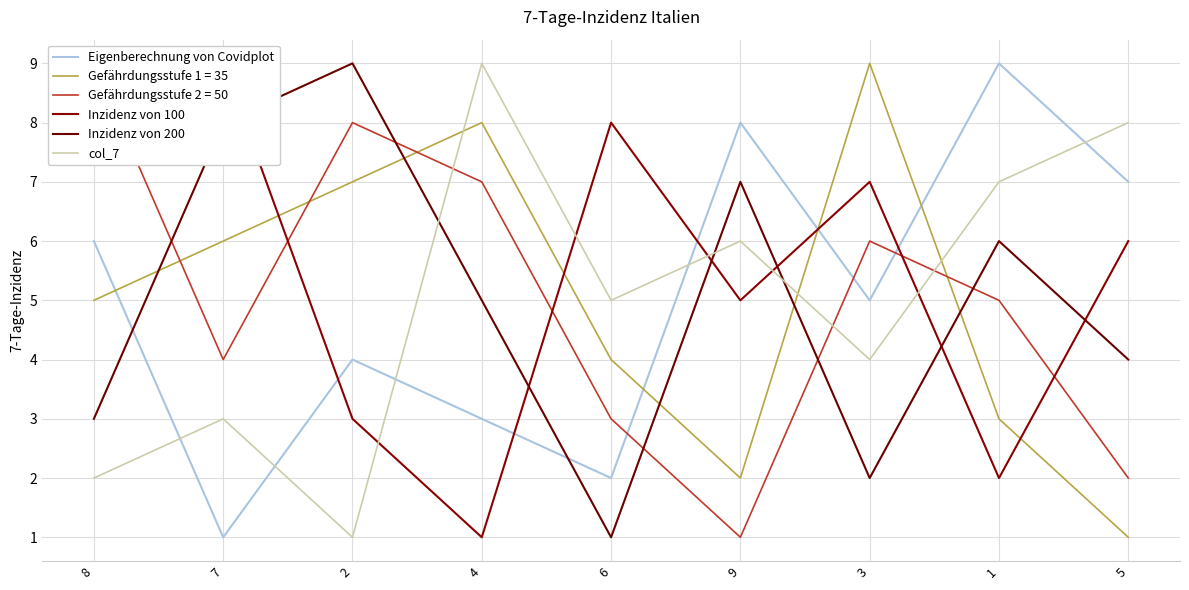

What is the value of the Eigenberechnung von Covidplot point at the 3rd from the left?

4